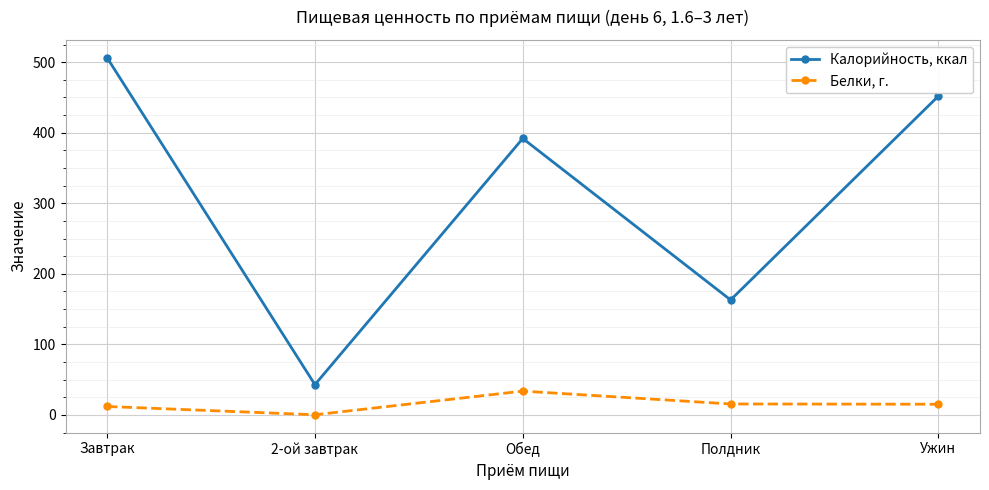

The value of Калорийность, ккал at Обед is 391.9. True or false?

True